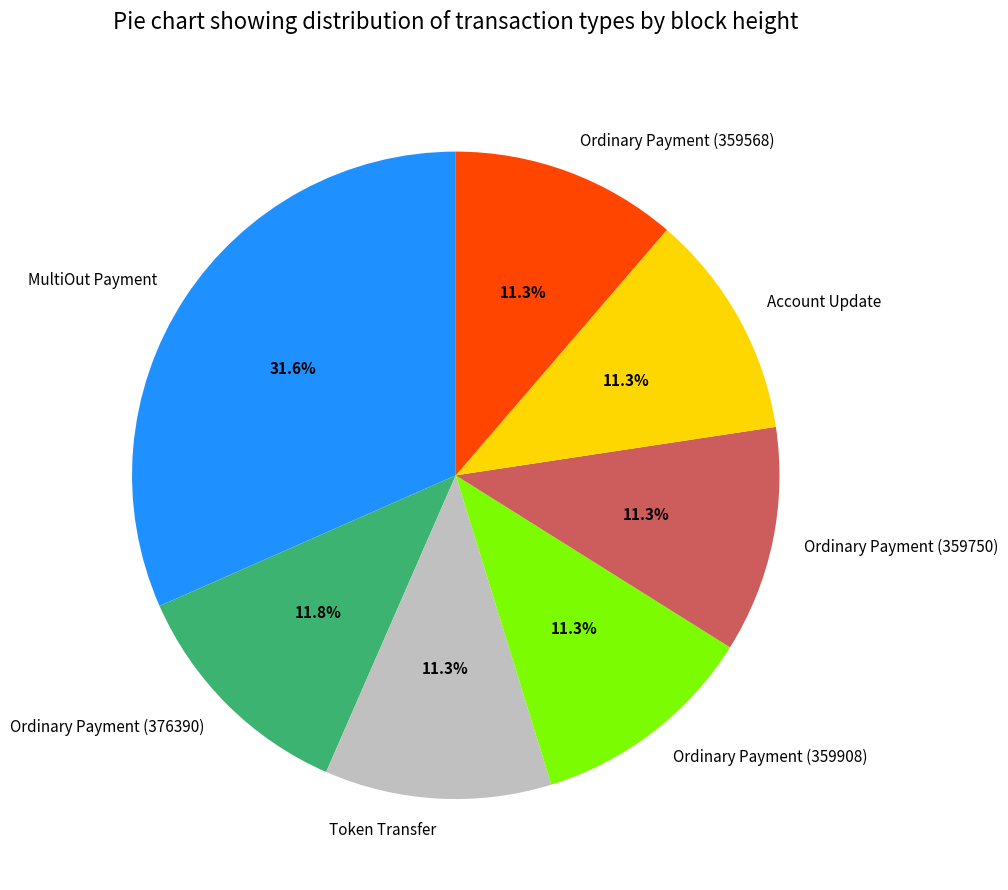

Is there any slice that represents more than half of the pie?

No